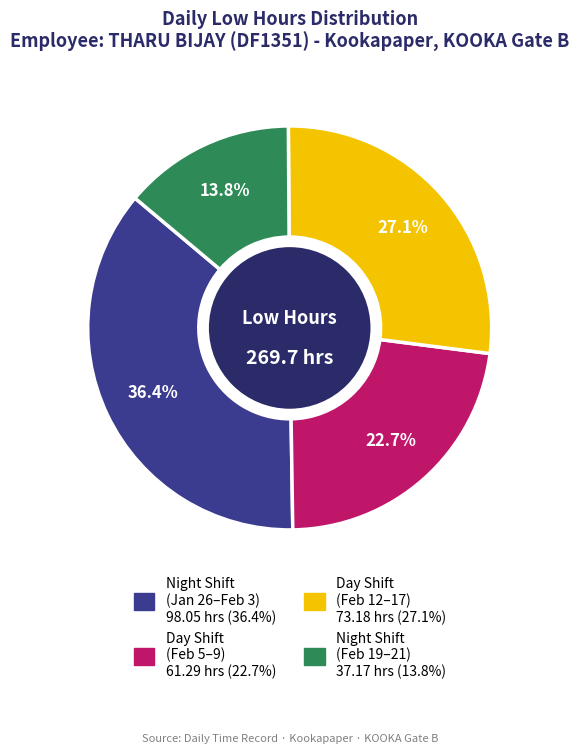

Is there any slice that represents more than half of the pie?

No